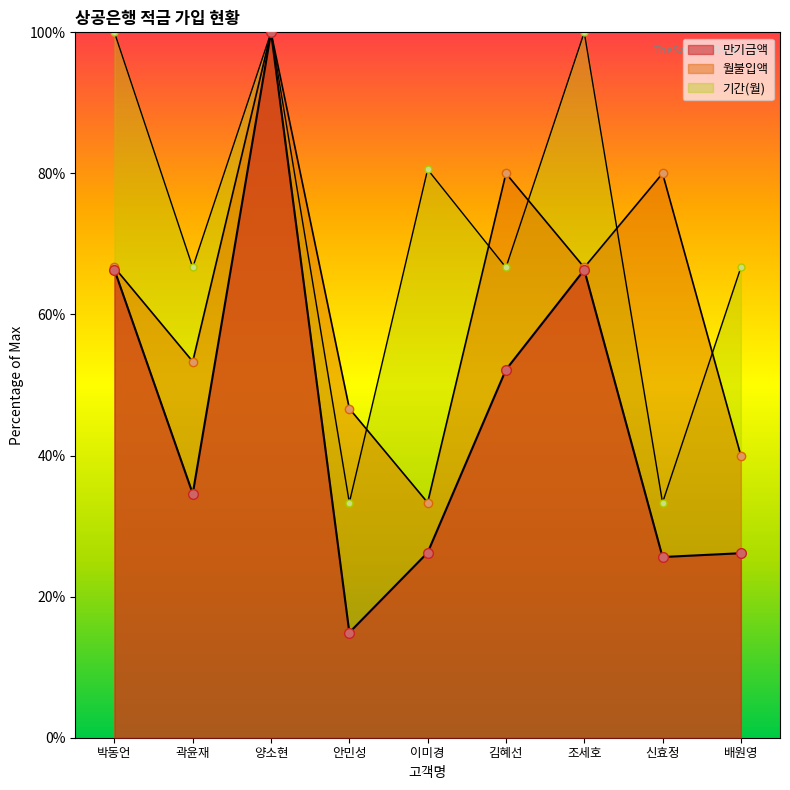

How many lines are shown in the chart?

3